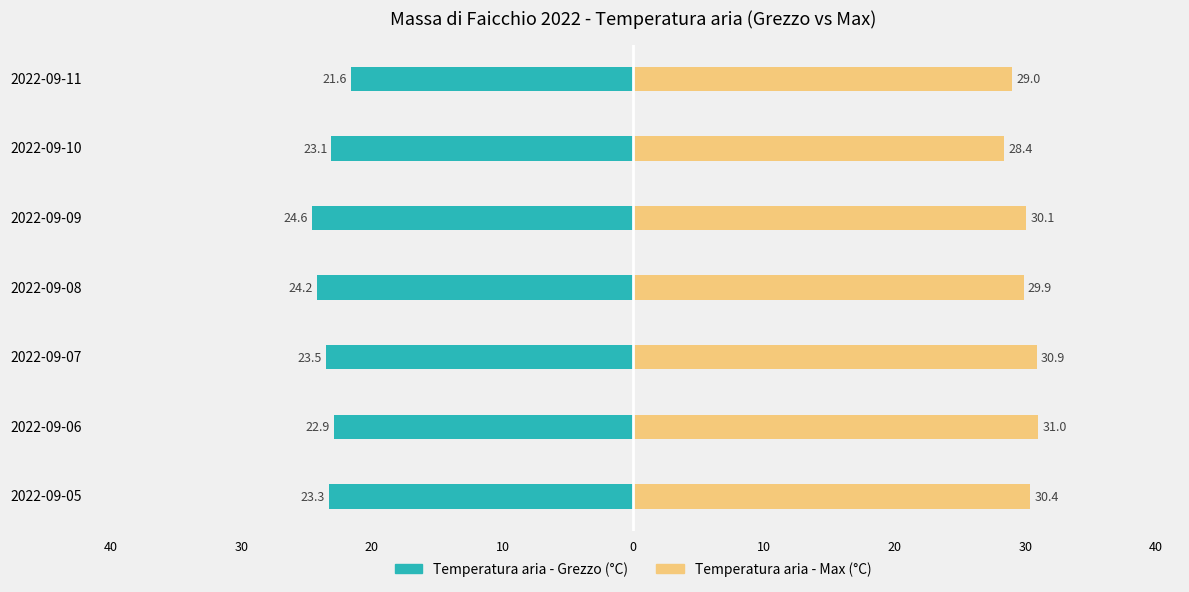

Which series has the largest total across all categories?

Temperatura aria - Max (°C)